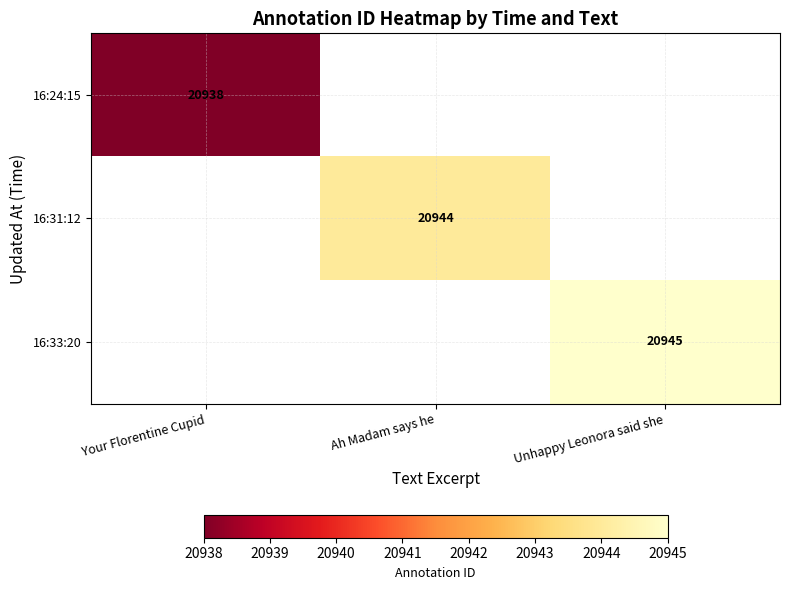

Is the value of 16:31:12 at Unhappy Leonora said she greater than the value of 16:24:15 at Ah Madam says he?

No